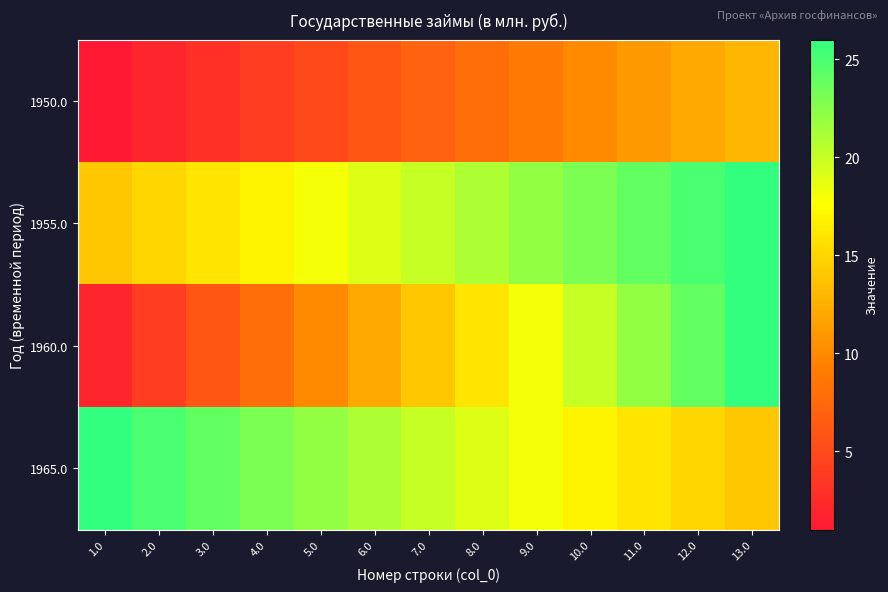

At 13.0, list the series in order from smallest to largest.

1950.0, 1965.0, 1955.0, 1960.0